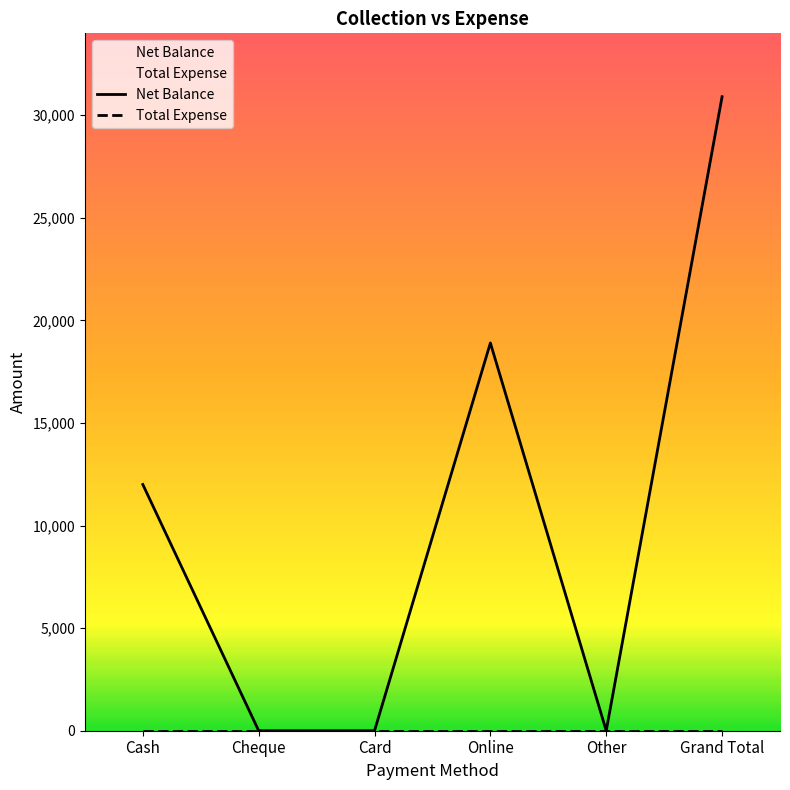

What is the difference between the maximum and minimum values?

30900